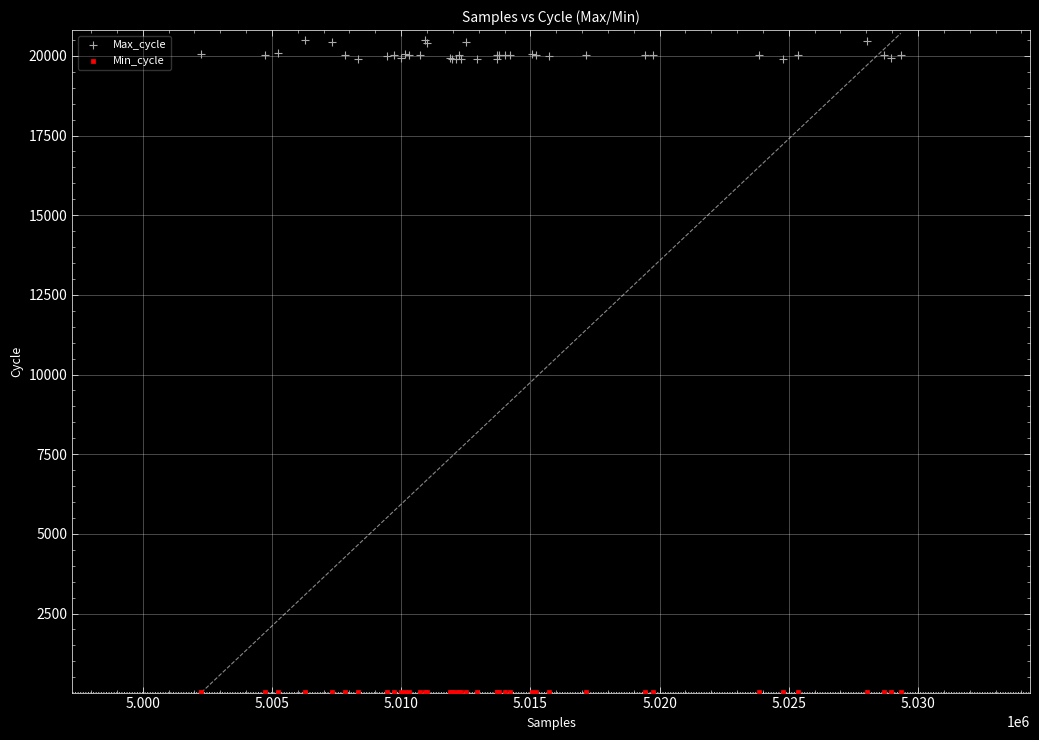

What are all the series names shown in the legend?

Max_cycle, Min_cycle